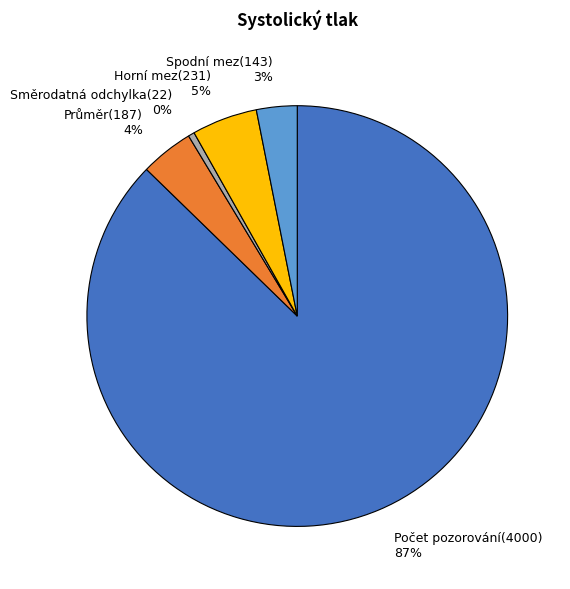

The Počet pozorování slice represents 98% of the pie. True or false?

False